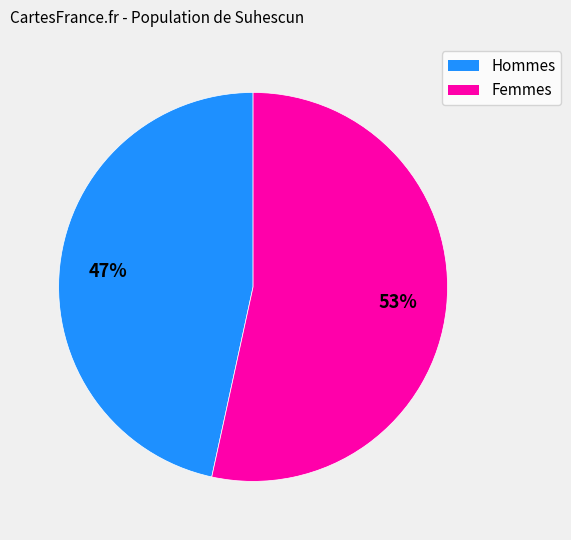

To the nearest percent, what is the average slice percentage?

50%